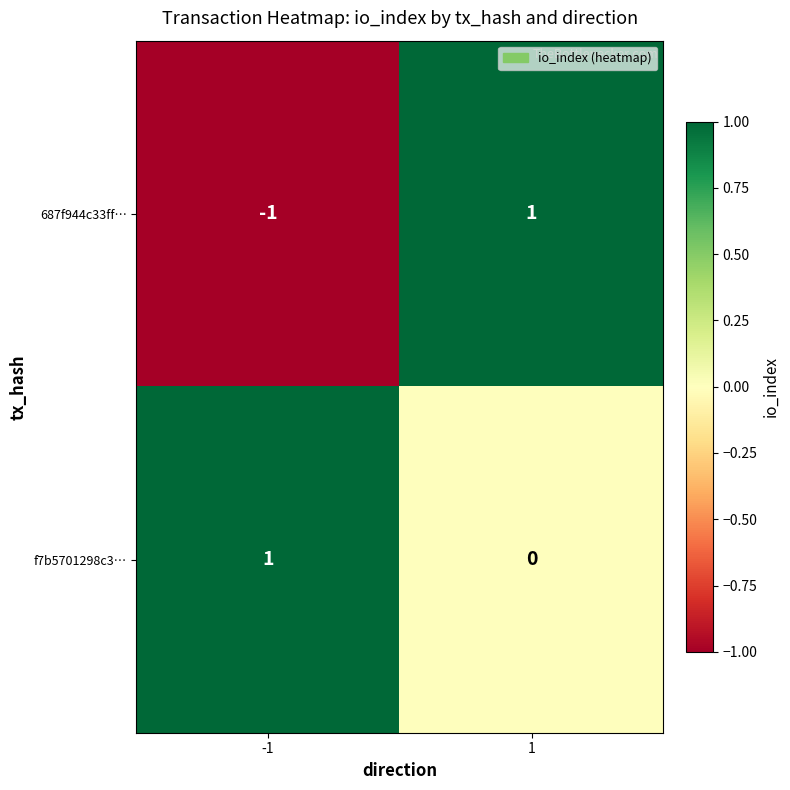

What is the smallest value displayed?

-1